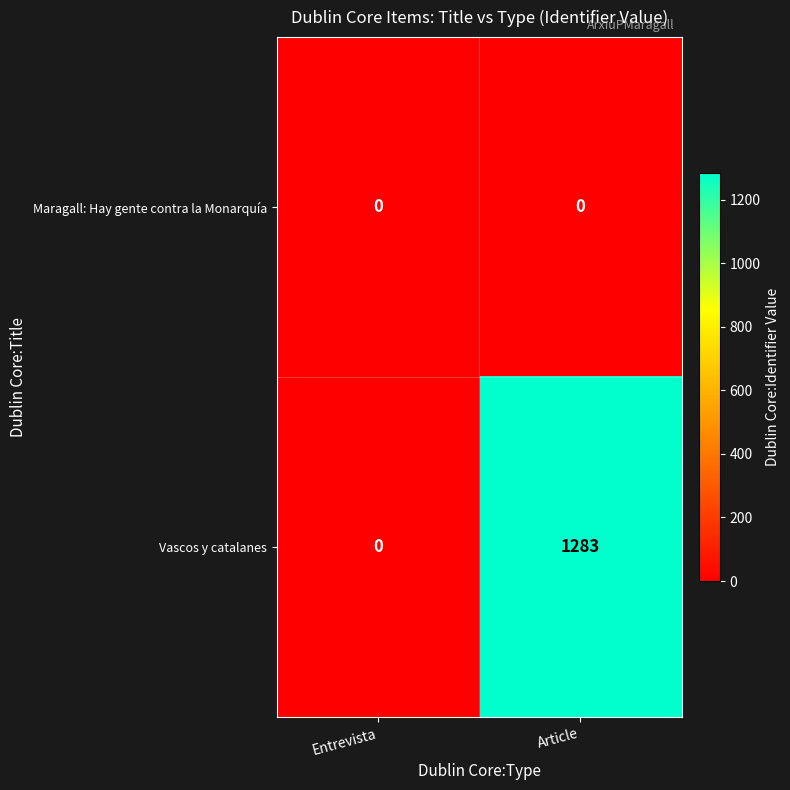

Reading left to right, what are all the values shown in this chart?

Maragall: Hay gente contra la Monarquía: 0	0
Vascos y catalanes: 0	1283